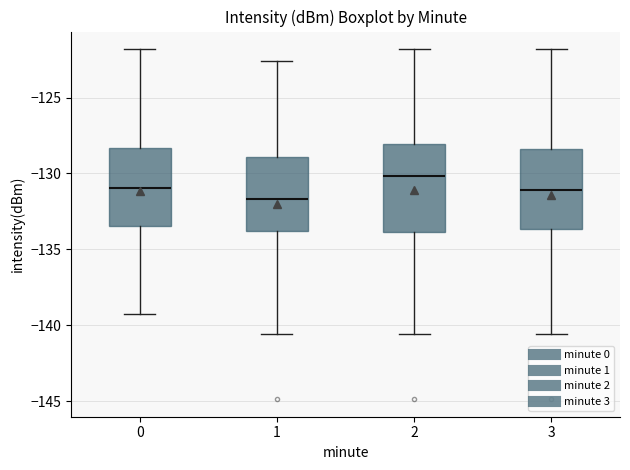

Reading left to right, transcribe this box plot: for each box, give where its median line is, the range the box spans, and where its two whiskers end, as read against the y-axis. The values are not printed on the chart, so give them approximately, as read against the axis.

0: median -131.0, box -133.5 to -128.5, whiskers -139.5 to -122.0
1: median -131.5, box -134.0 to -129.0, whiskers -140.5 to -122.5
2: median -130.0, box -134.0 to -128.0, whiskers -140.5 to -122.0
3: median -131.0, box -133.5 to -128.5, whiskers -140.5 to -122.0